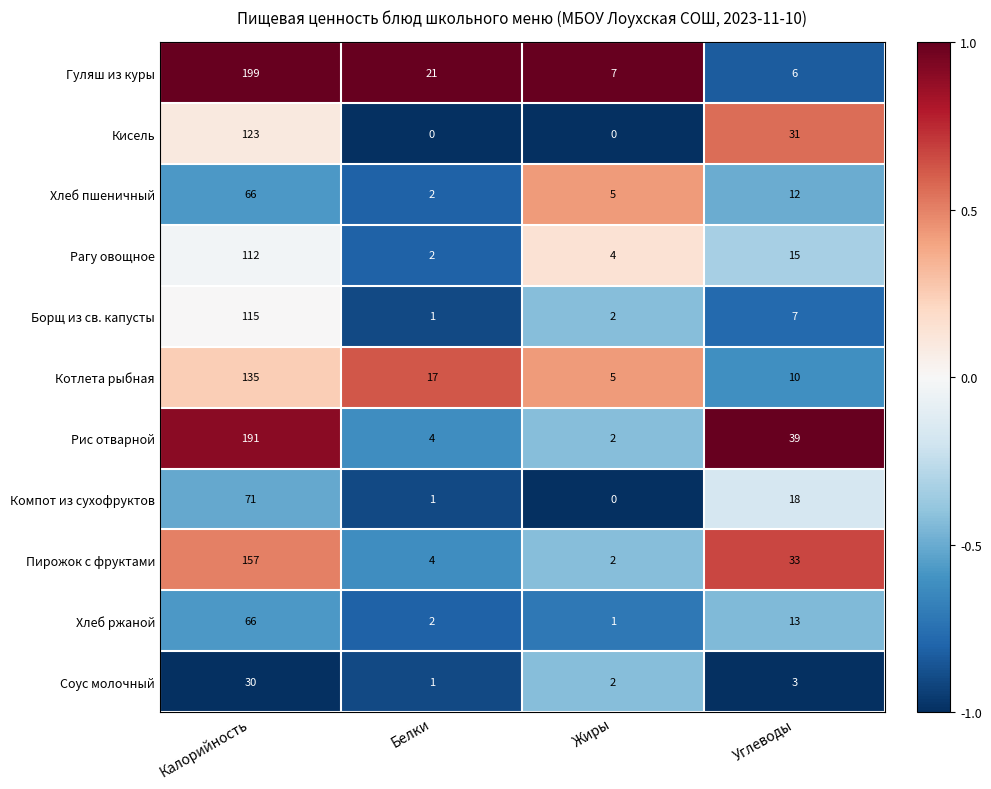

List the labels in order of Борщ из св. капусты value, largest first.

Калорийность, Углеводы, Жиры, Белки